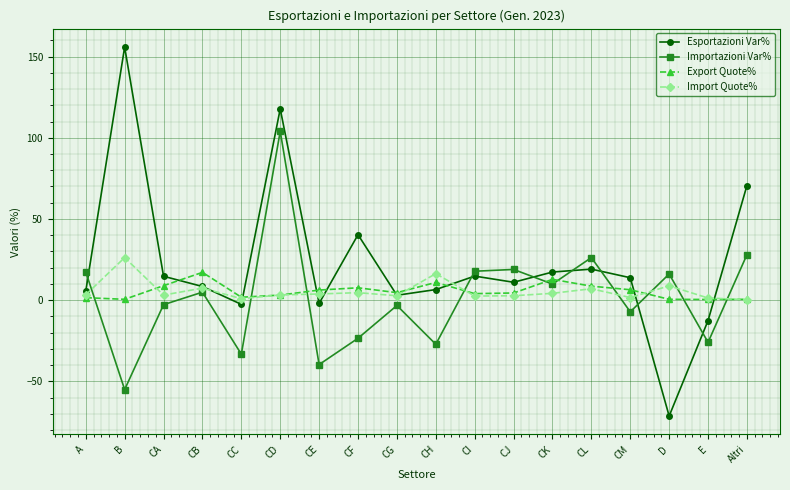

Which series has the largest total across all categories?

Esportazioni Var%